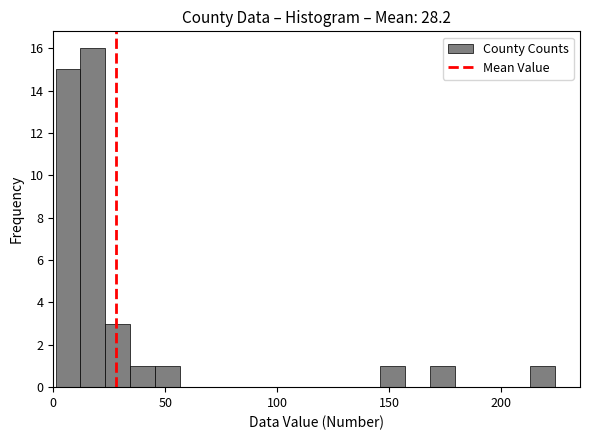

Around what value on the x-axis is the tallest bar? Give the approximate position of its centre, as read against the axis.

20